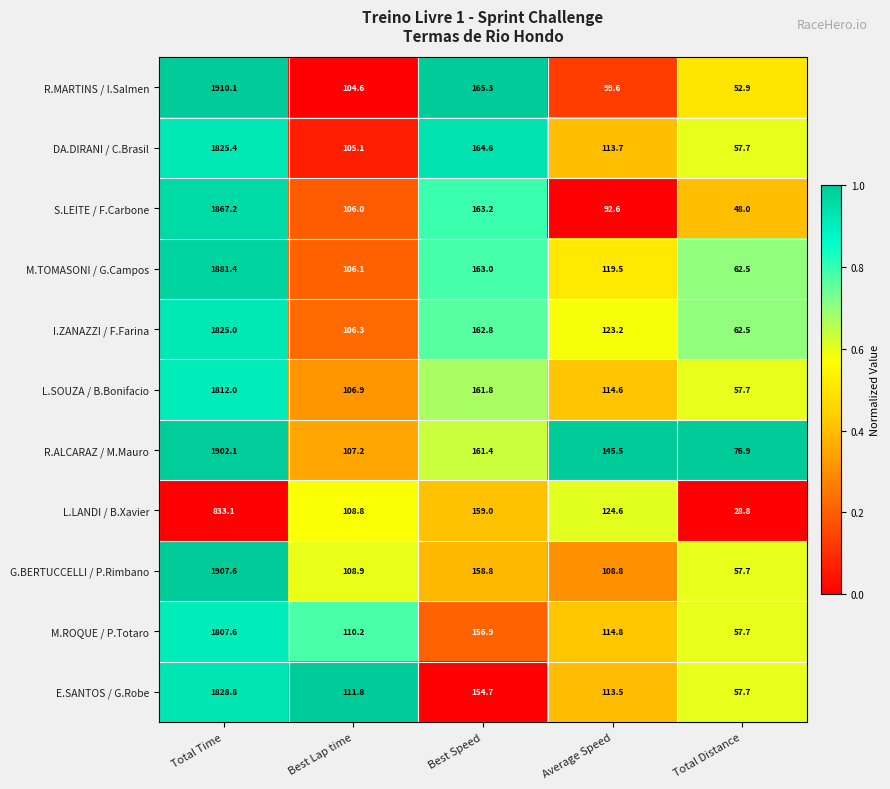

What is the total value across all series at Total Time?

19400.3